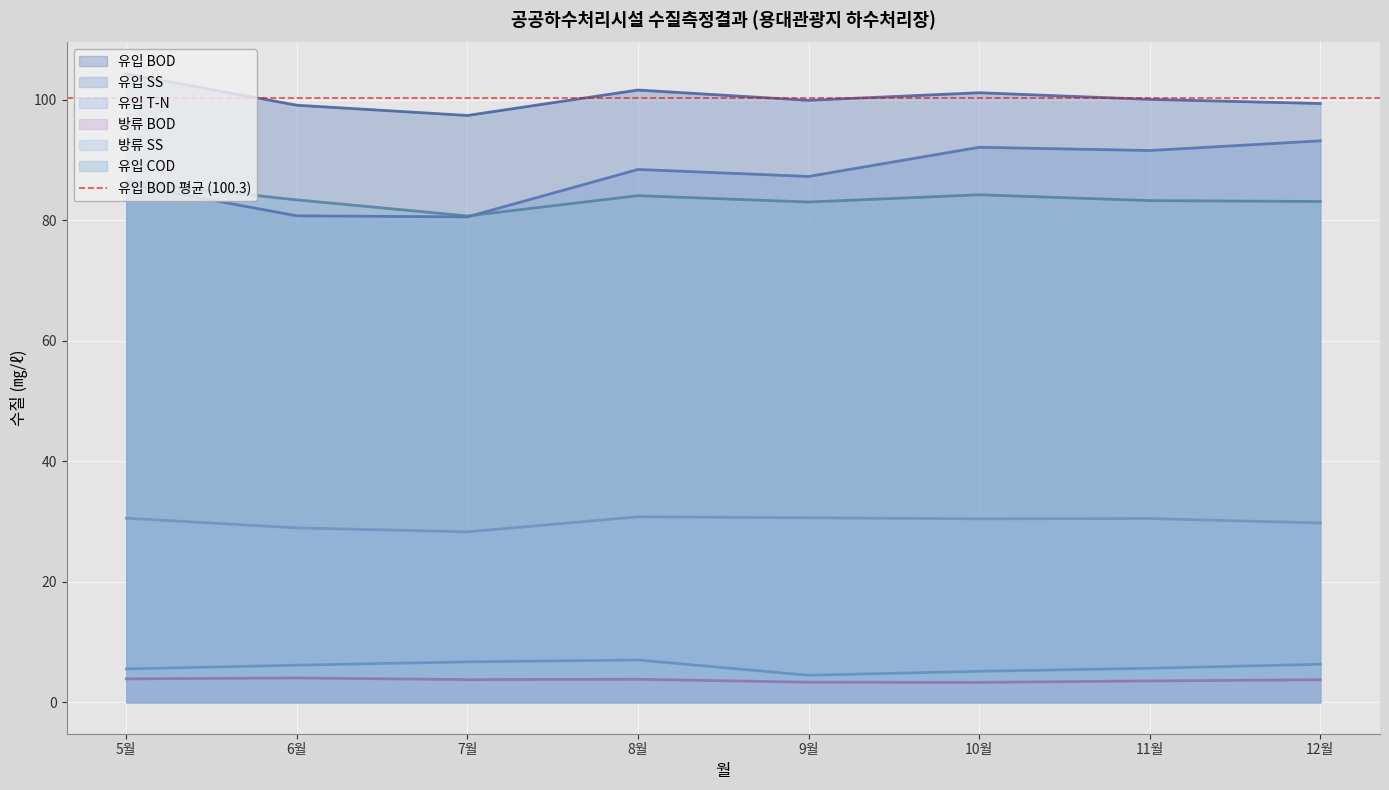

Does the chart display data point markers on the line(s)?

No